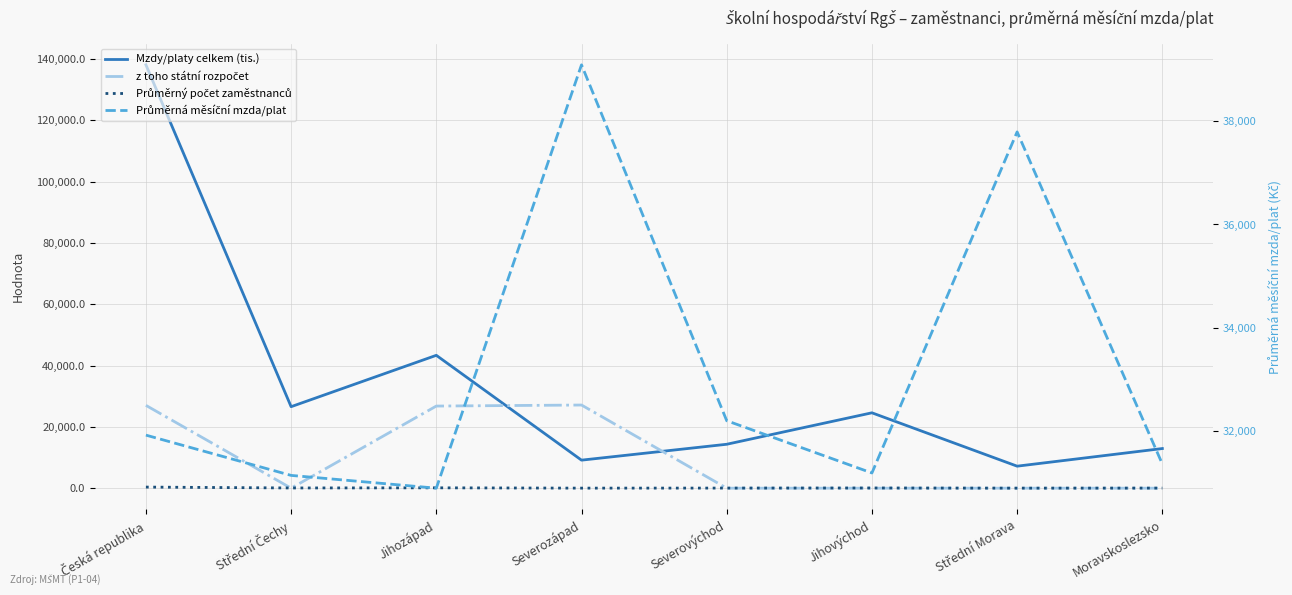

What is the approximate value of z toho státní rozpočet at Česká republika?

27018.4